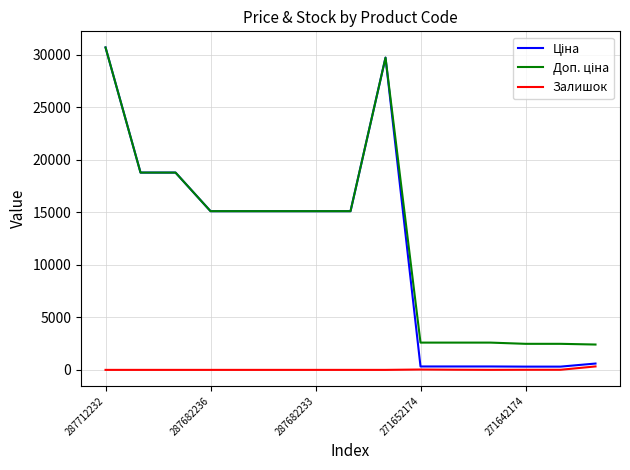

What is the maximum value shown in the chart?

30717.1